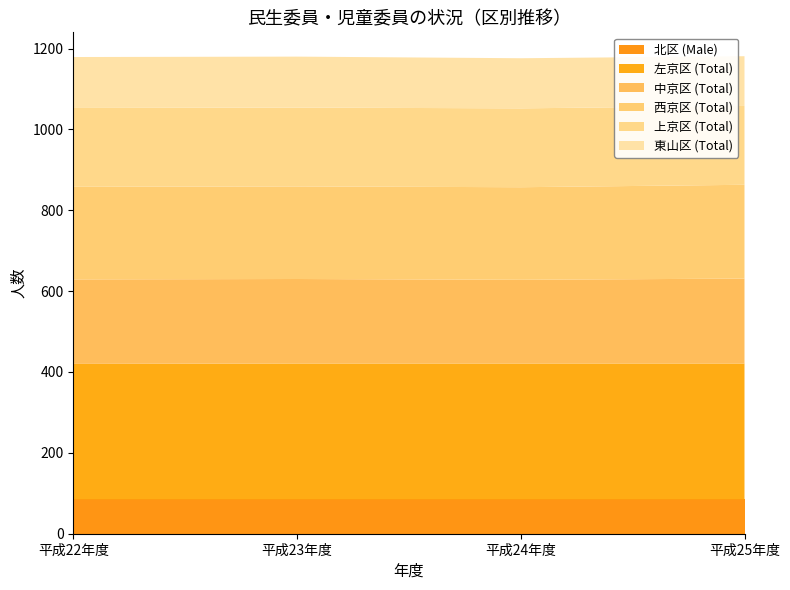

How many lines are shown in the chart?

6